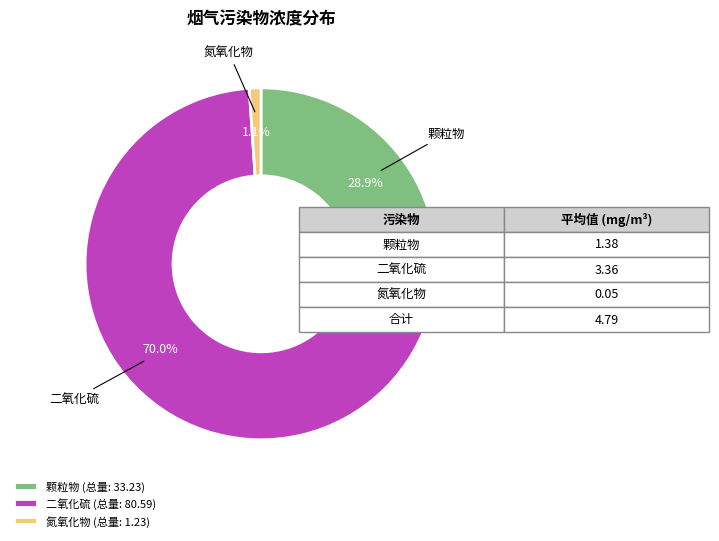

What portion of the pie excludes 二氧化硫 (总量: 80.59)?

30.0%